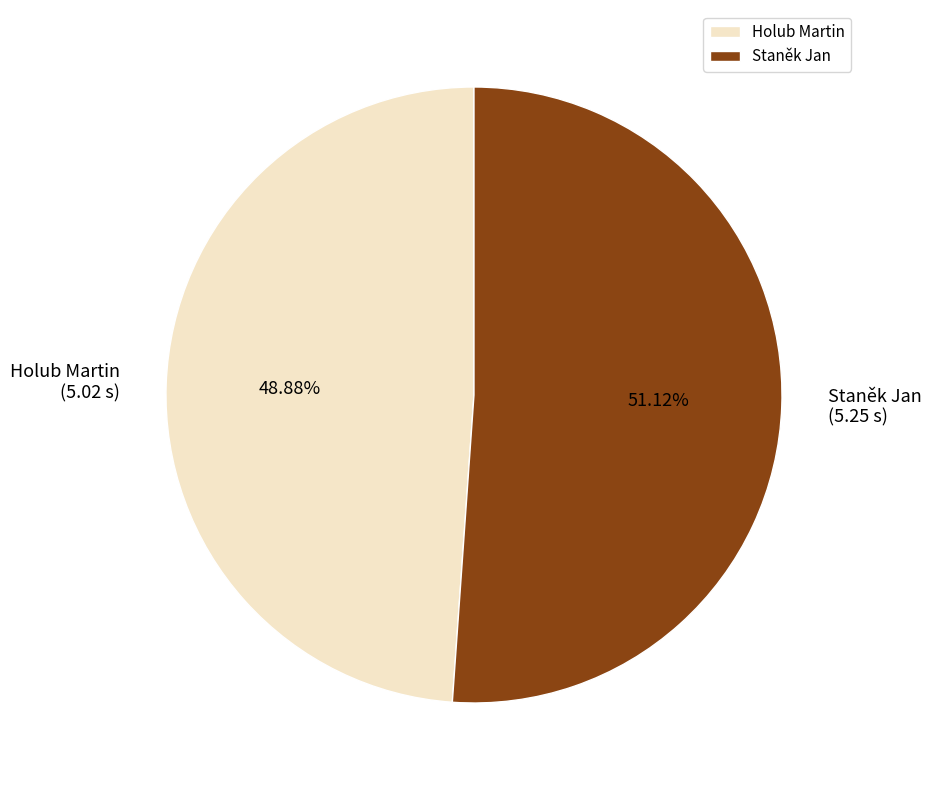

True or false: Staněk Jan accounts for 51% of the total.

True